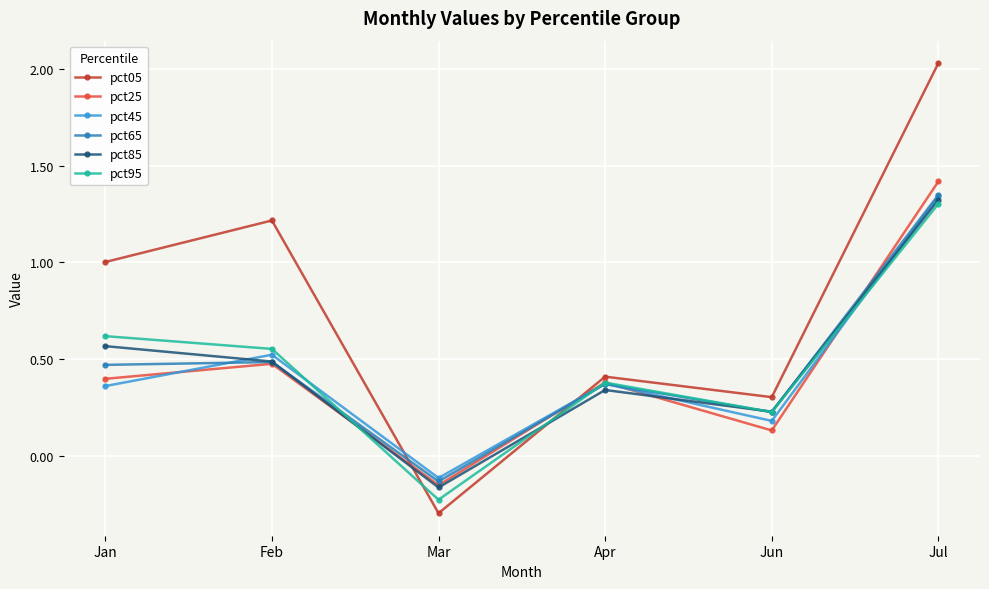

Rank the categories by pct85 value from lowest to highest.

Mar, Jun, Apr, Feb, Jan, Jul